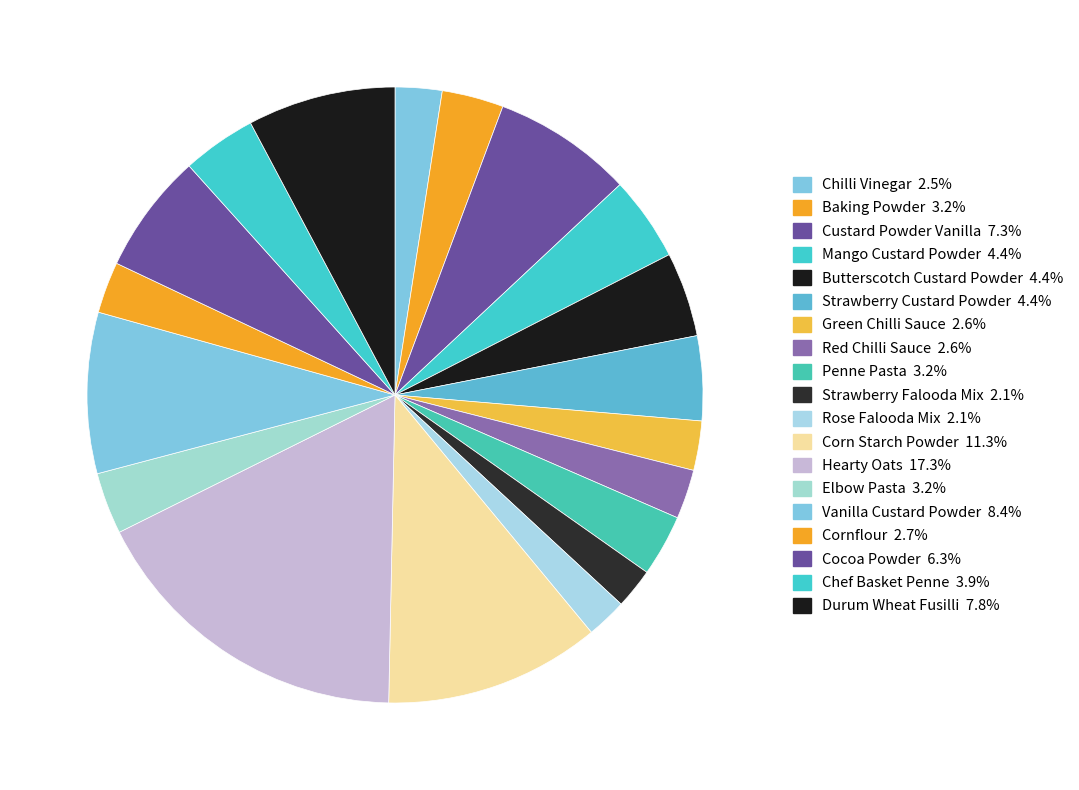

To the nearest percent, what is the difference between the largest and smallest slice percentages?

15%